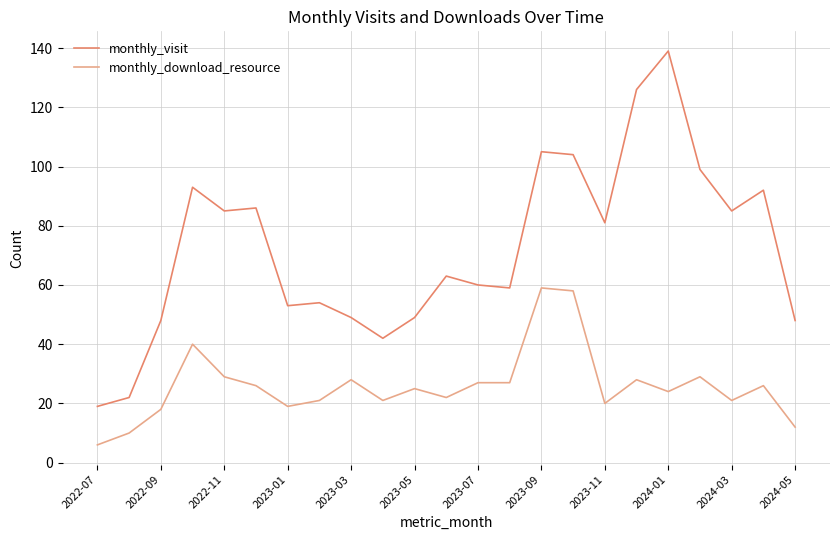

True or false: monthly_download_resource and monthly_visit cross at least once.

False